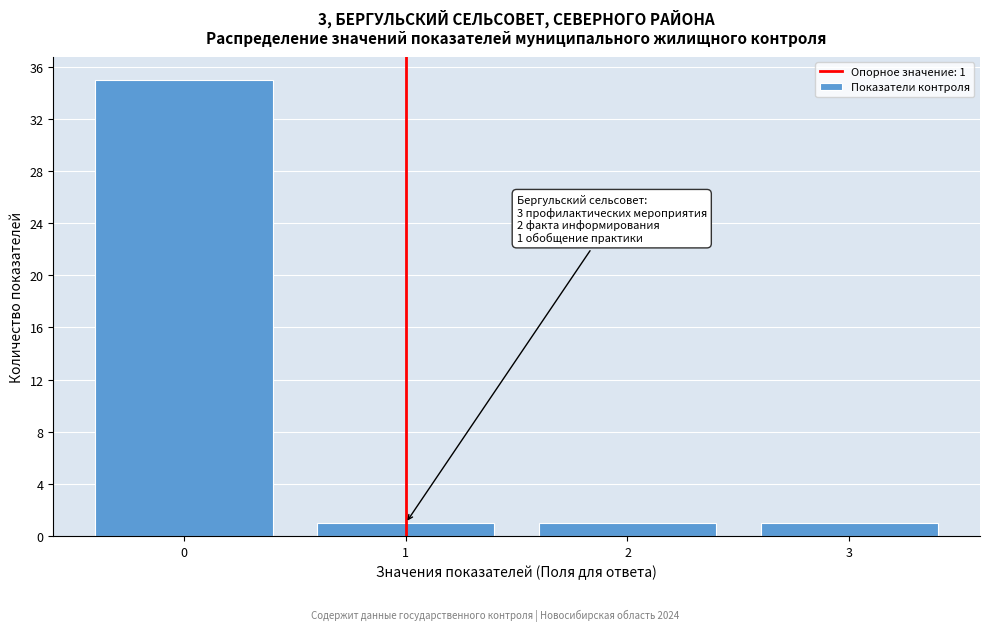

Reading left to right, extract all data points from this chart.

0=35	1=1	2=1	3=1